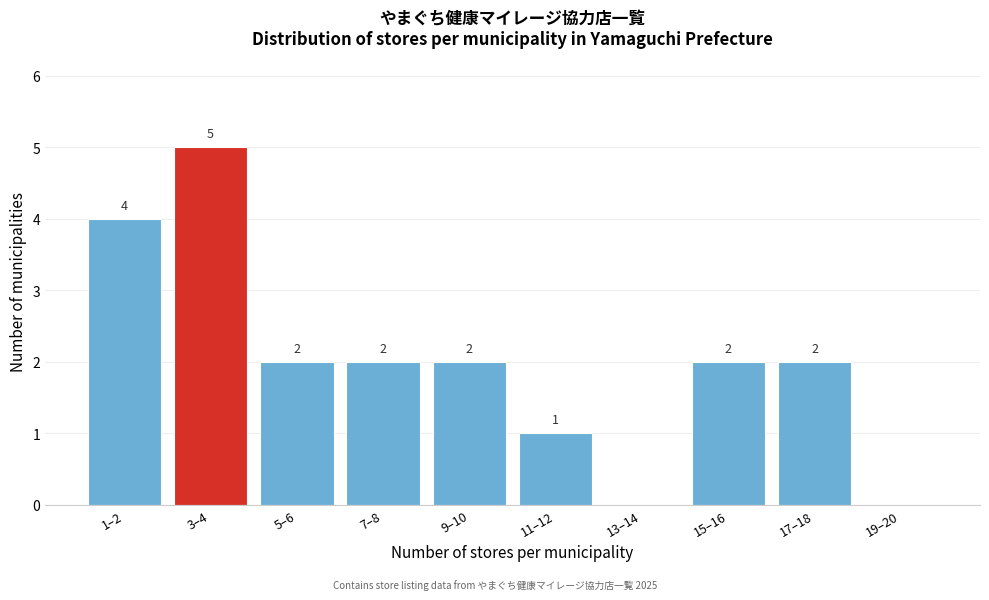

Reading right to left, extract all data points from this chart.

19–20=0	17–18=2	15–16=2	13–14=0	11–12=1	9–10=2	7–8=2	5–6=2	3–4=5	1–2=4